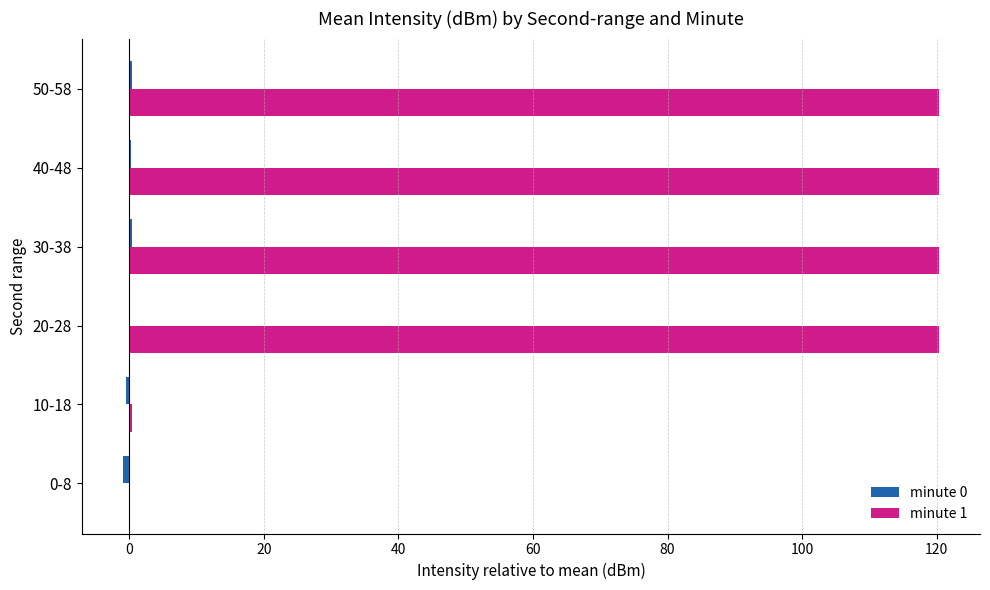

What is the sum of all minute 1 values?

481.7